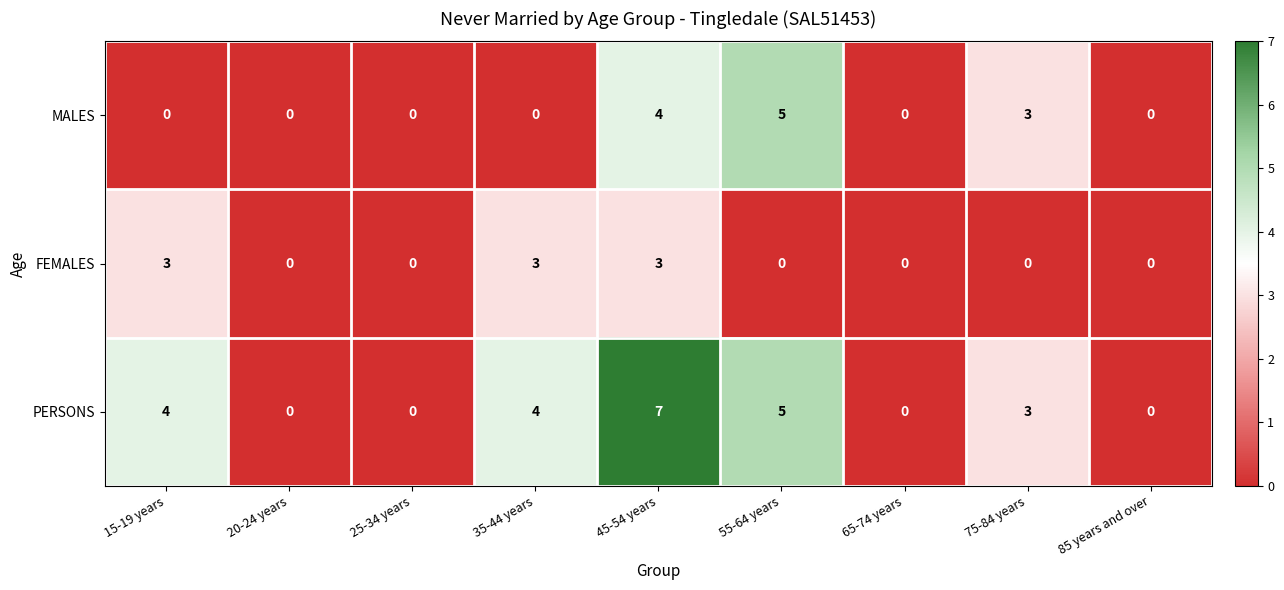

How many MALES values are between 0 and 3?

7